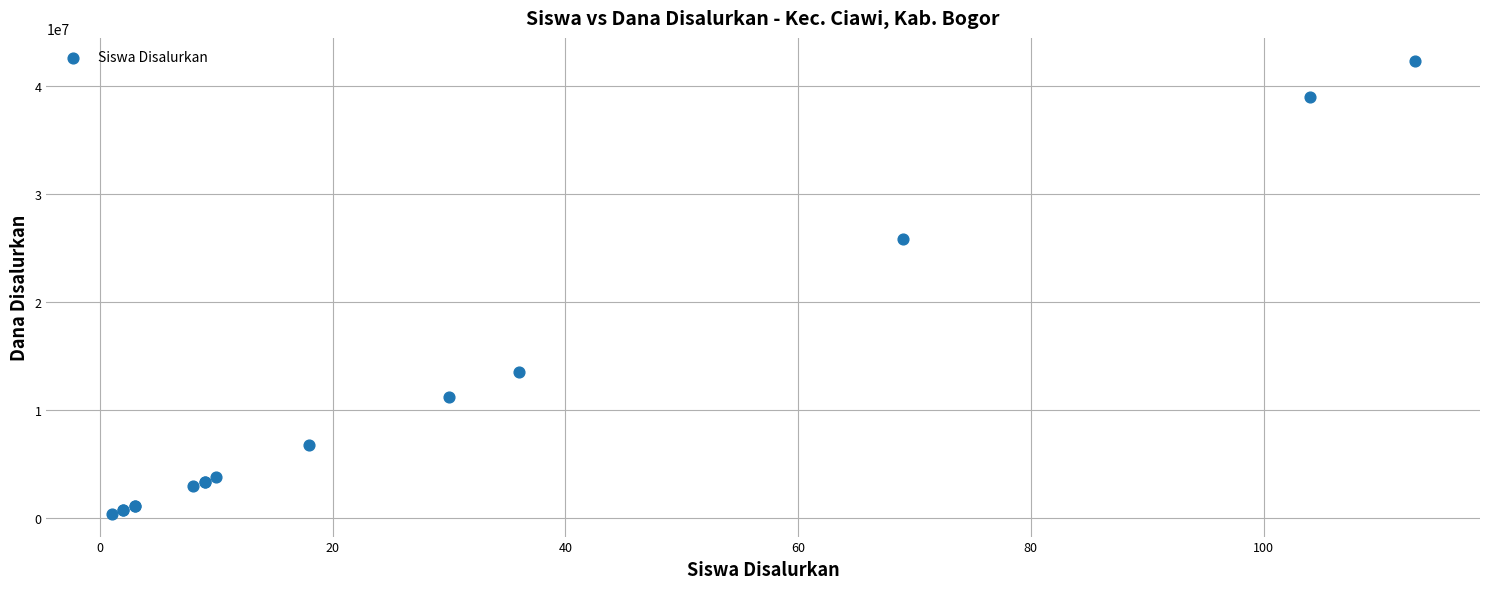

What Y value in the scatter plot is closest to 21375000?

25875000